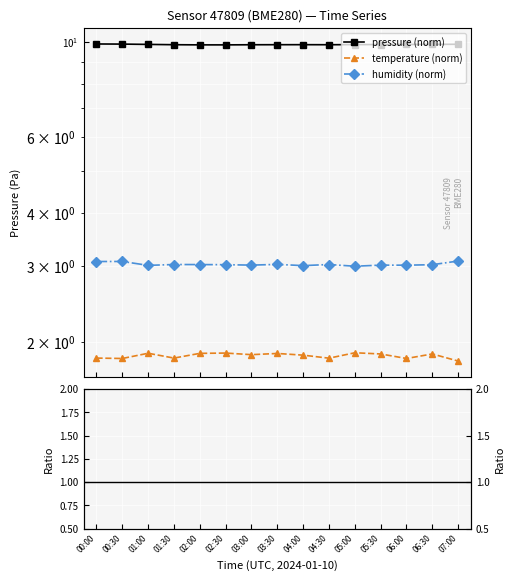

Is it true that pressure (norm) equals 16.7 at 05:30?

False